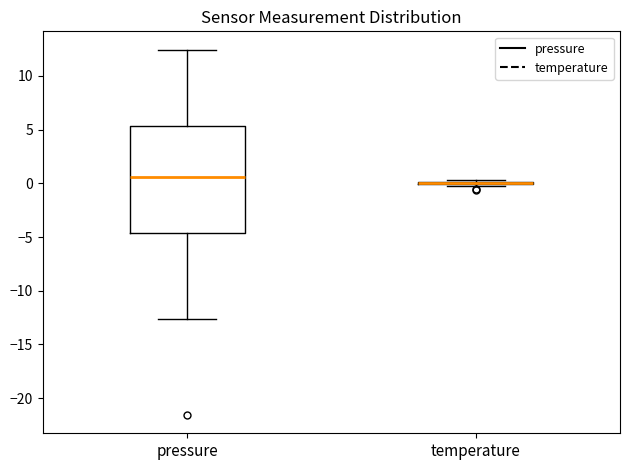

Reading left to right, transcribe this box plot: for each box, give where its median line is, the range the box spans, and where its two whiskers end, as read against the y-axis. The values are not printed on the chart, so give them approximately, as read against the axis.

pressure: median 0.5, box -4.5 to 5.5, whiskers -12.5 to 12.5
temperature: box collapsed to a line at 0.0, whiskers -0.5 to 0.5